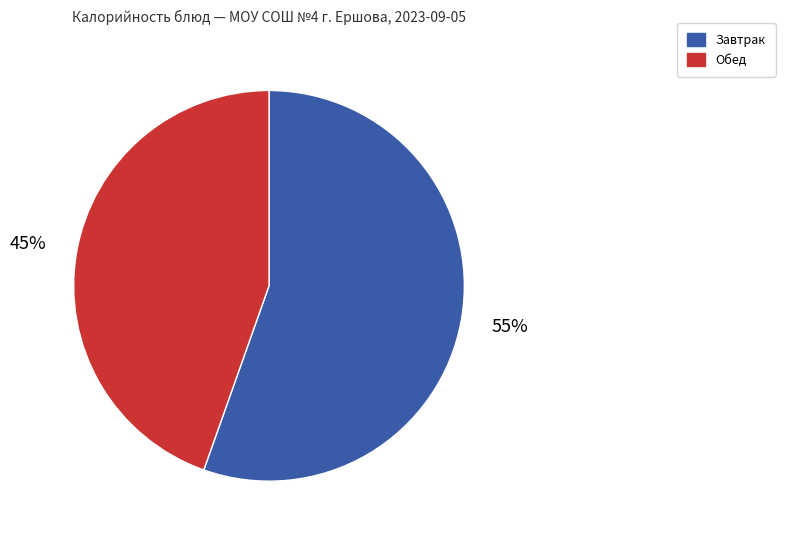

To the nearest percent, what is the average slice percentage?

50%